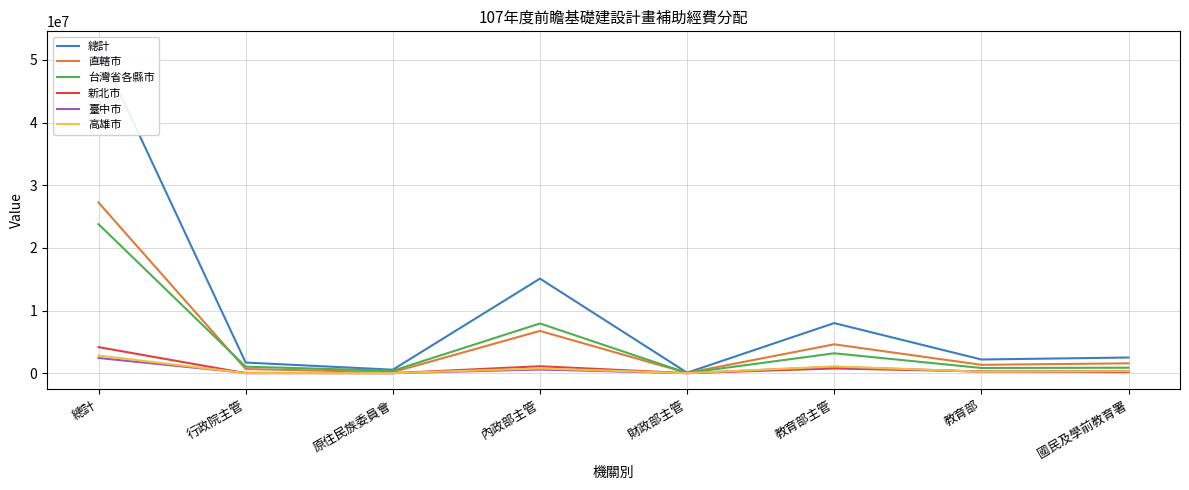

What is the total value across all series at 財政部主管?

175175